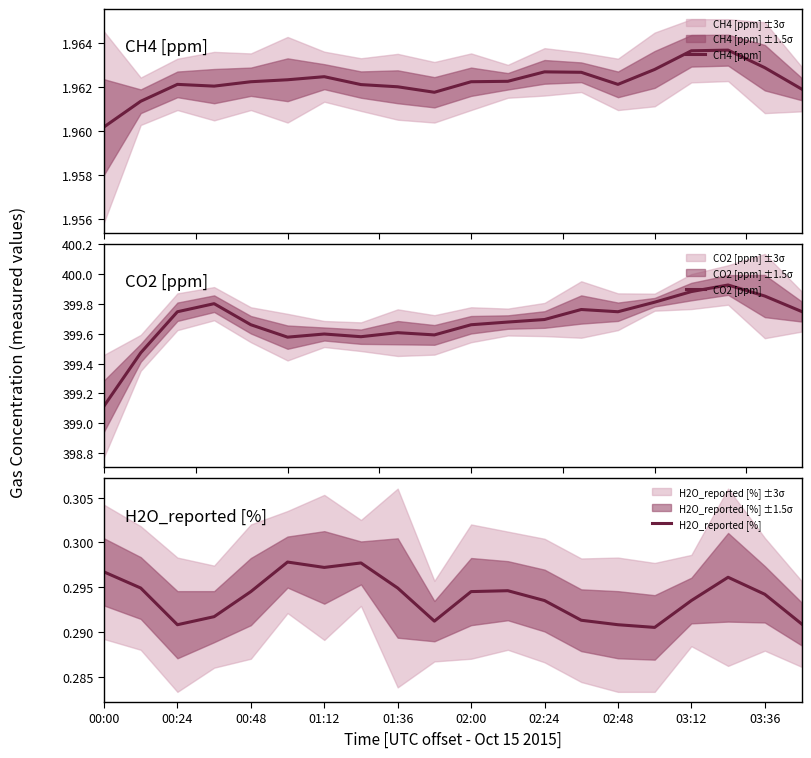

Is it true that H2O_reported [%] equals 0.1 at 02:48?

False